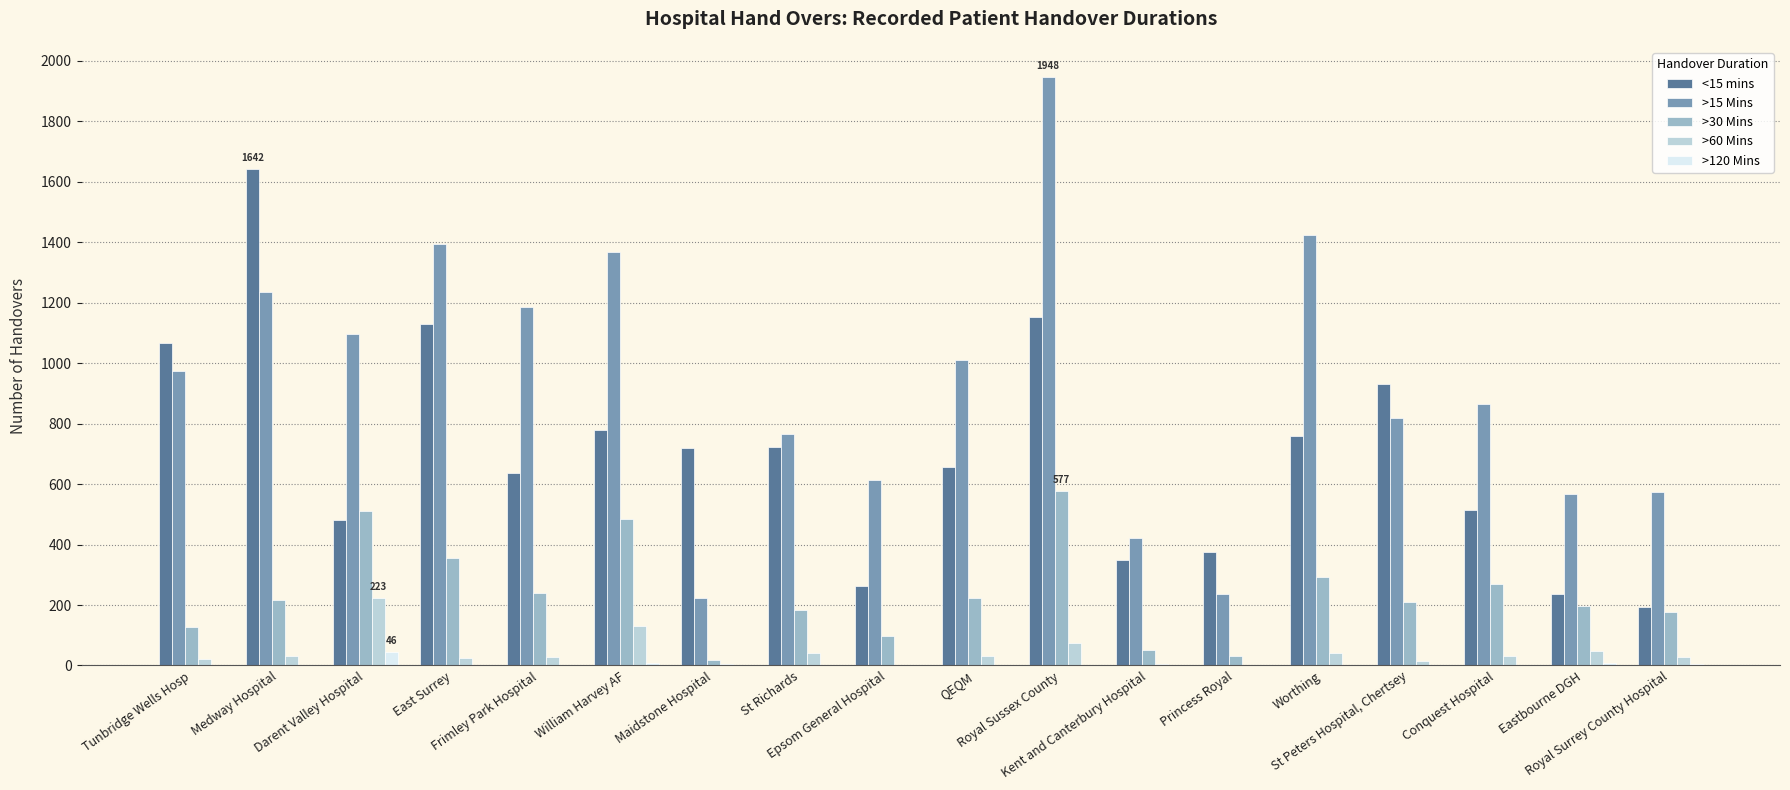

Which label corresponds to the largest value in the chart?

Royal Sussex County